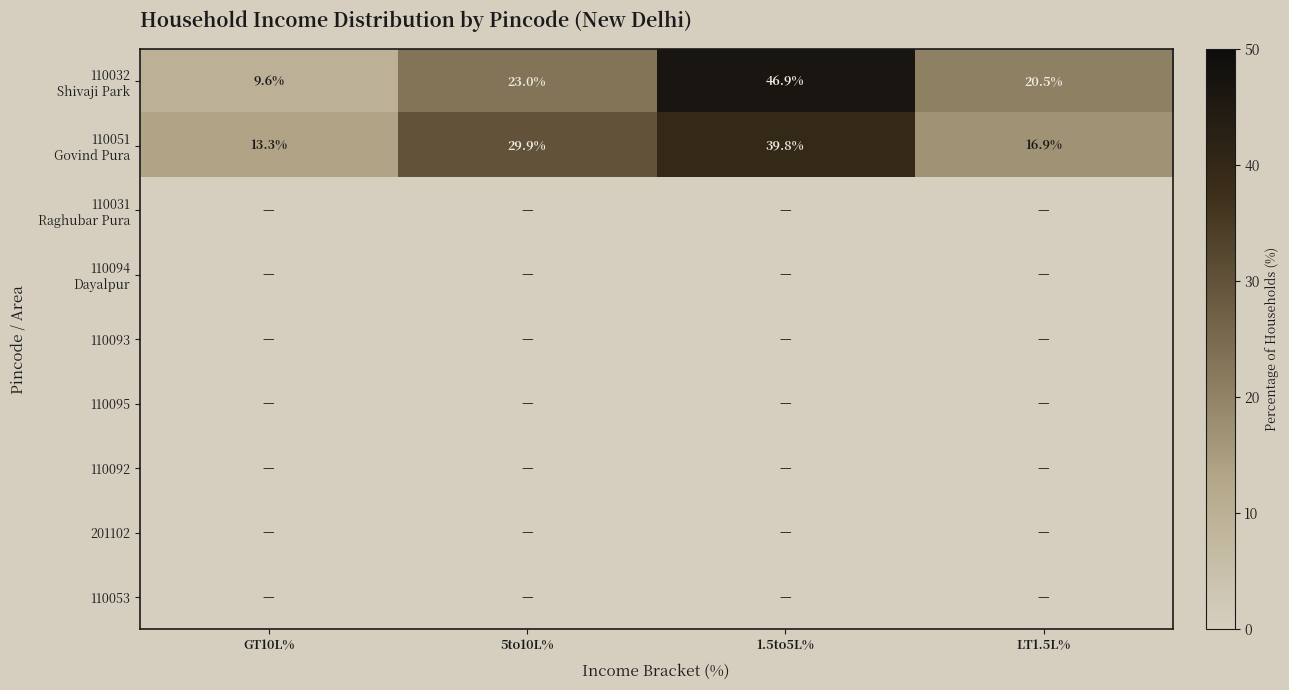

List the series in order of their peak value, highest first.

110032 Shivaji Park, 110051 Govind Pura, 110031 Raghubar Pura, 110094 Dayalpur, 110093, 110095, 110092, 201102, 110053